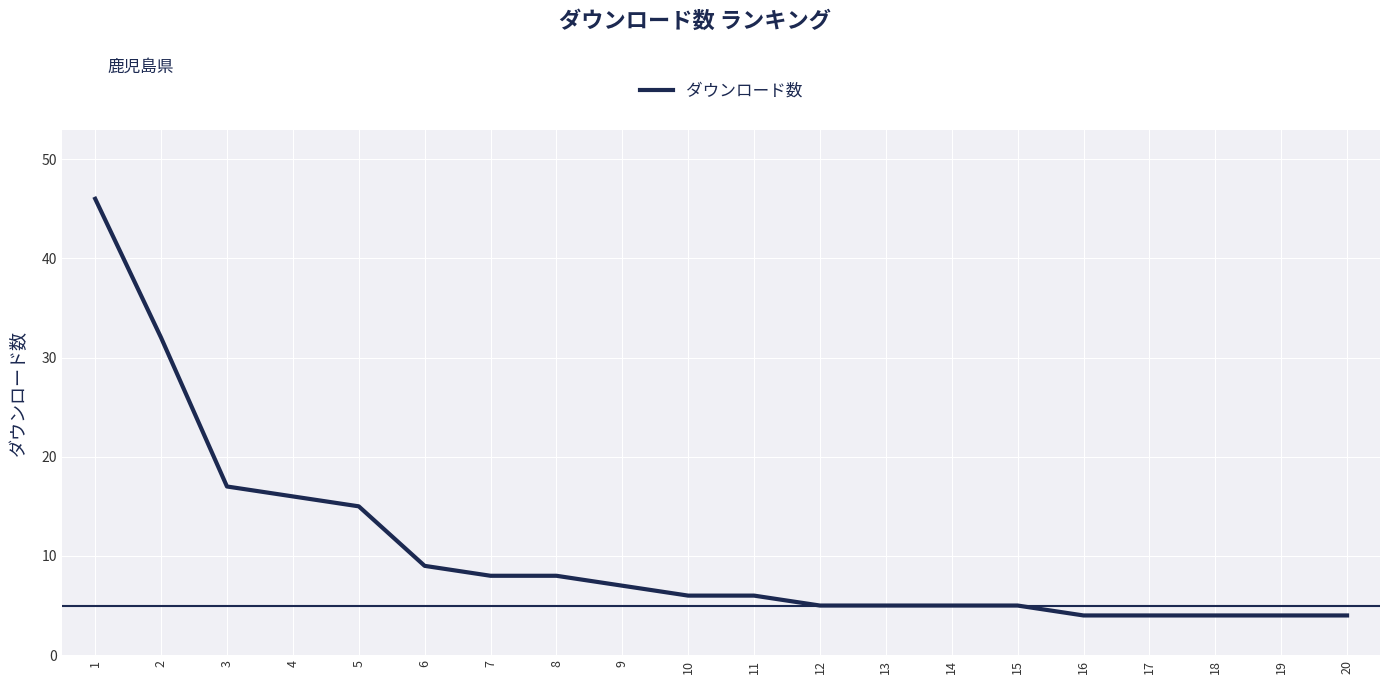

Approximately how many times larger is the value at 11 compared to 8?

0.8